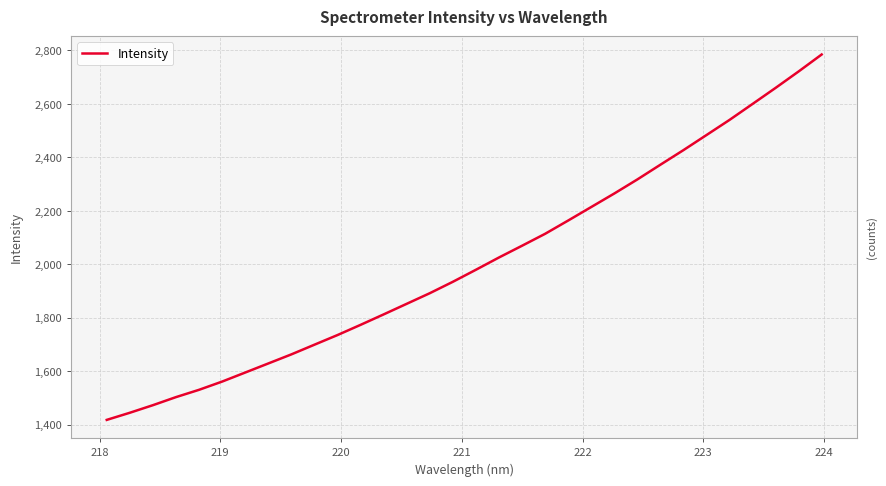

Reading left to right, extract all data points from this chart.

1417.6	1444.3	1472.6	1502.8	1530.2	1561.0	1594.9	1628.8	1662.8	1699.1	1735.2	1773.4	1812.5	1852.1	1891.8	1934.5	1979.5	2025.4	2069.4	2114.0	2163.7	2214.2	2264.8	2317.4	2372.5	2427.1	2483.6	2540.2	2600.0	2660.0	2721.6	2785.0